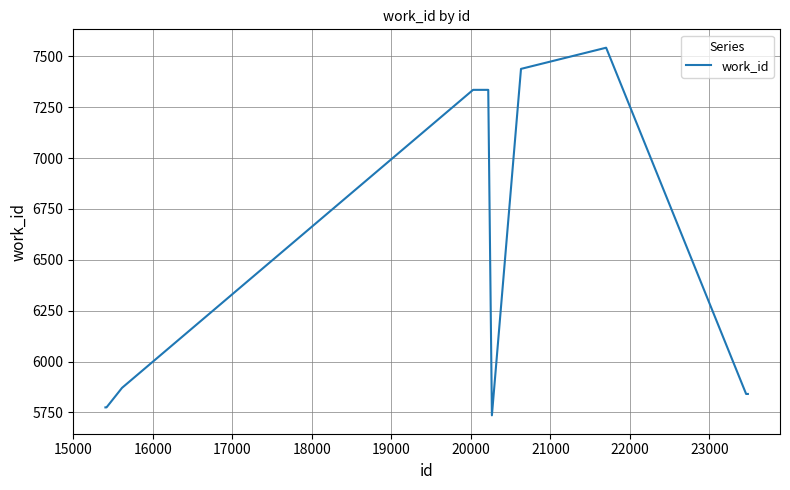

What is the maximum value shown in the chart?

7542